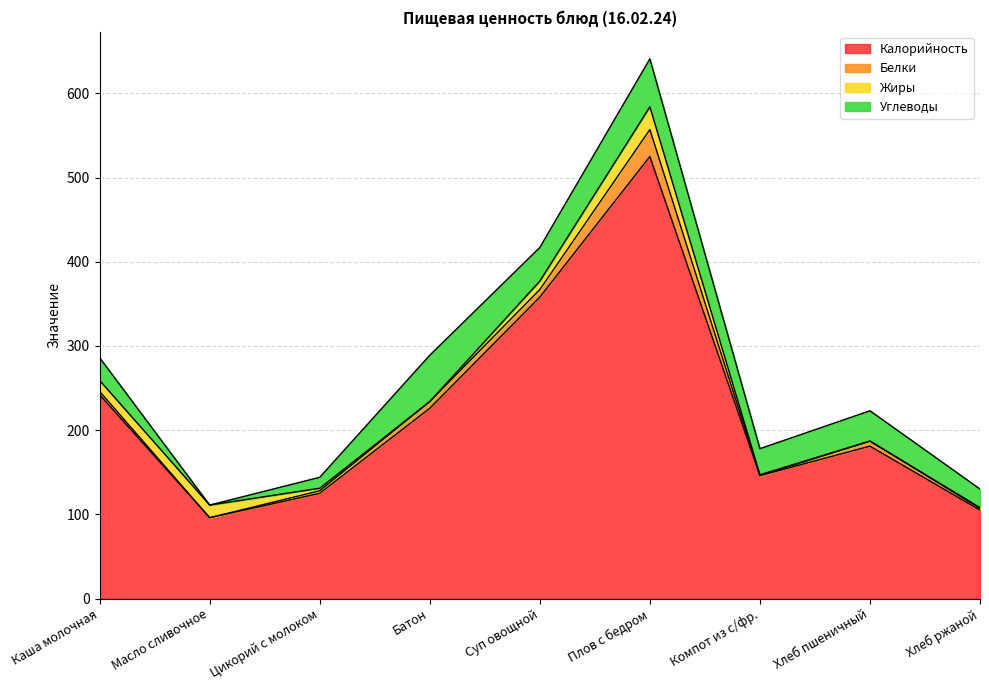

Which label corresponds to the smallest value in the chart?

Масло сливочное